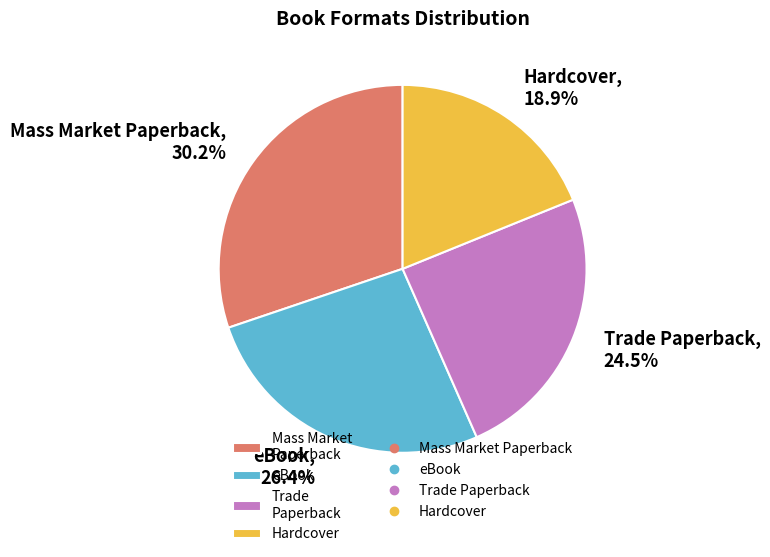

What is the smallest slice in the pie chart?

Hardcover